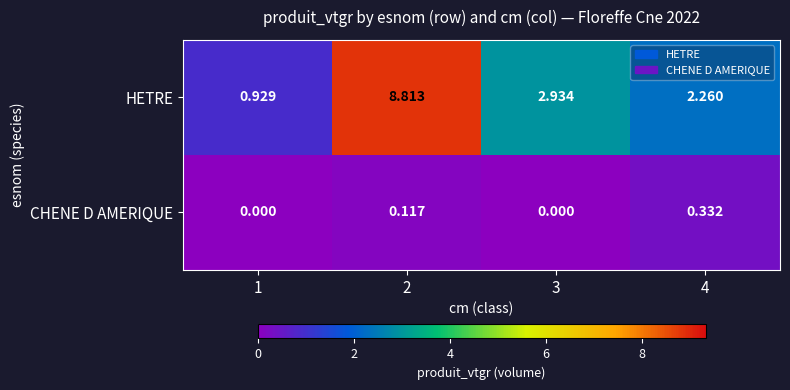

What is the total value across all series at 2?

8.9